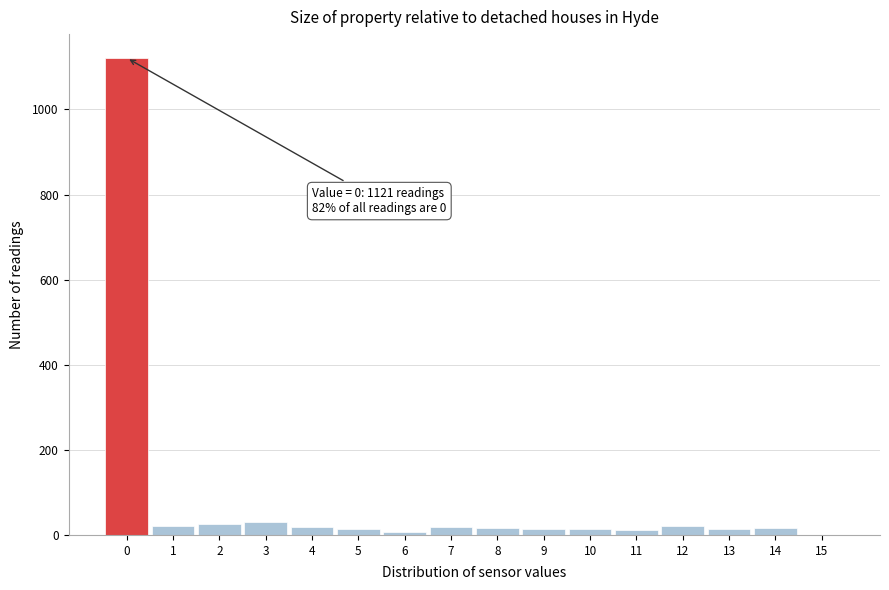

Over which range of the x-axis is the bar tallest?

-0.5 to 0.5